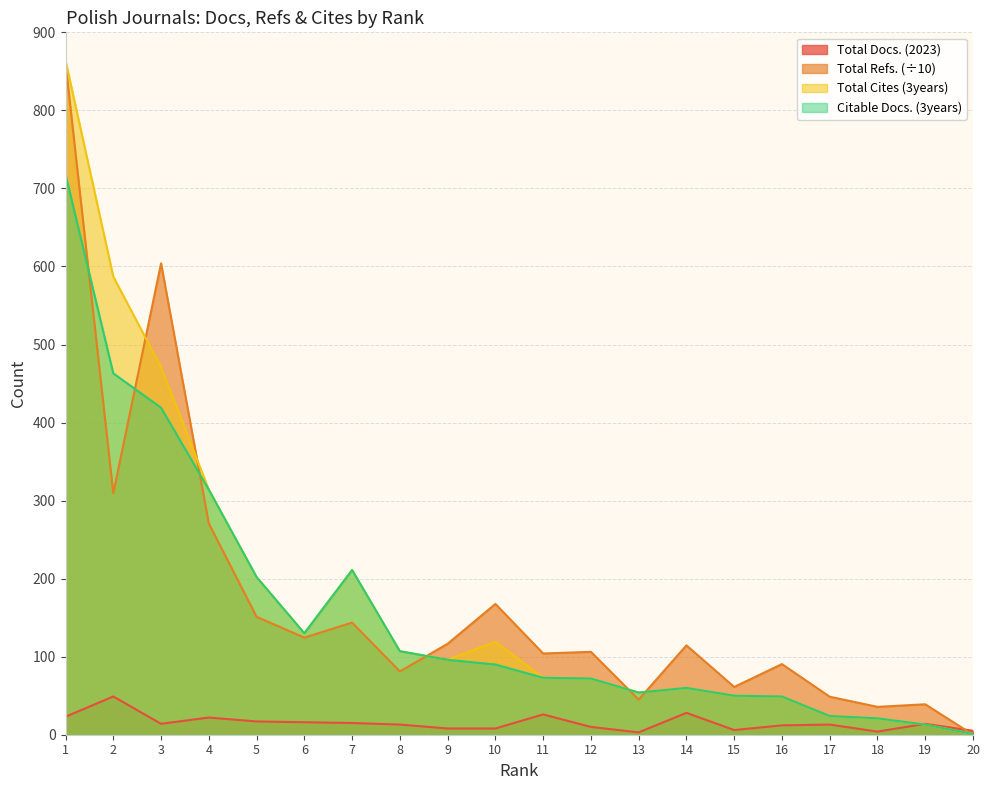

How many times do Total Refs. and Total Cites (3years) cross each other?

6